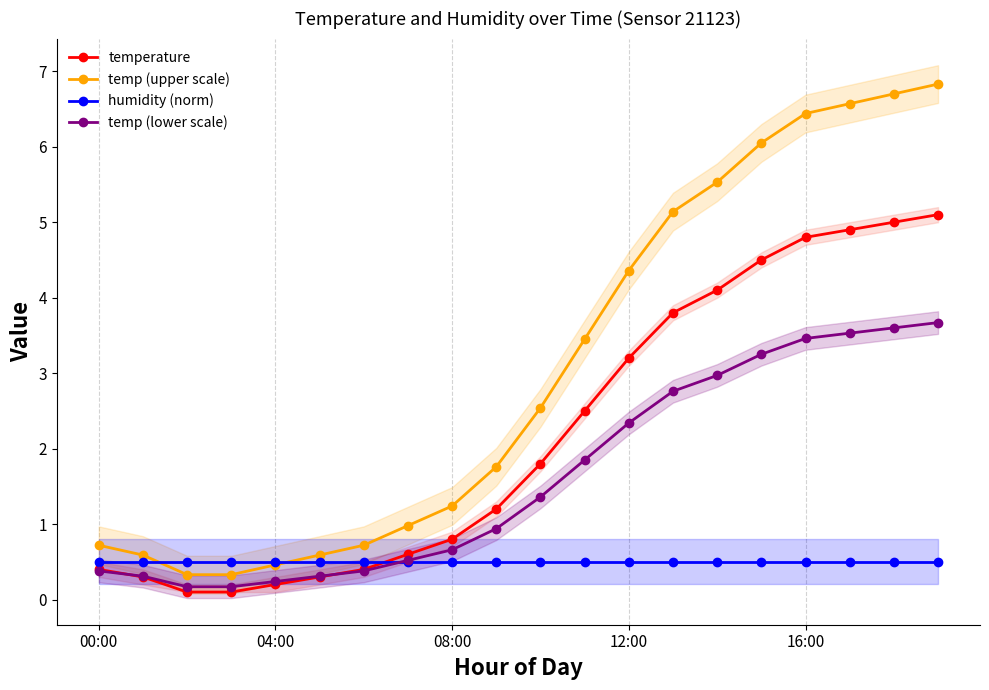

Is the value of temperature at 12:00 greater than the value of temp (upper scale) at 08:00?

Yes